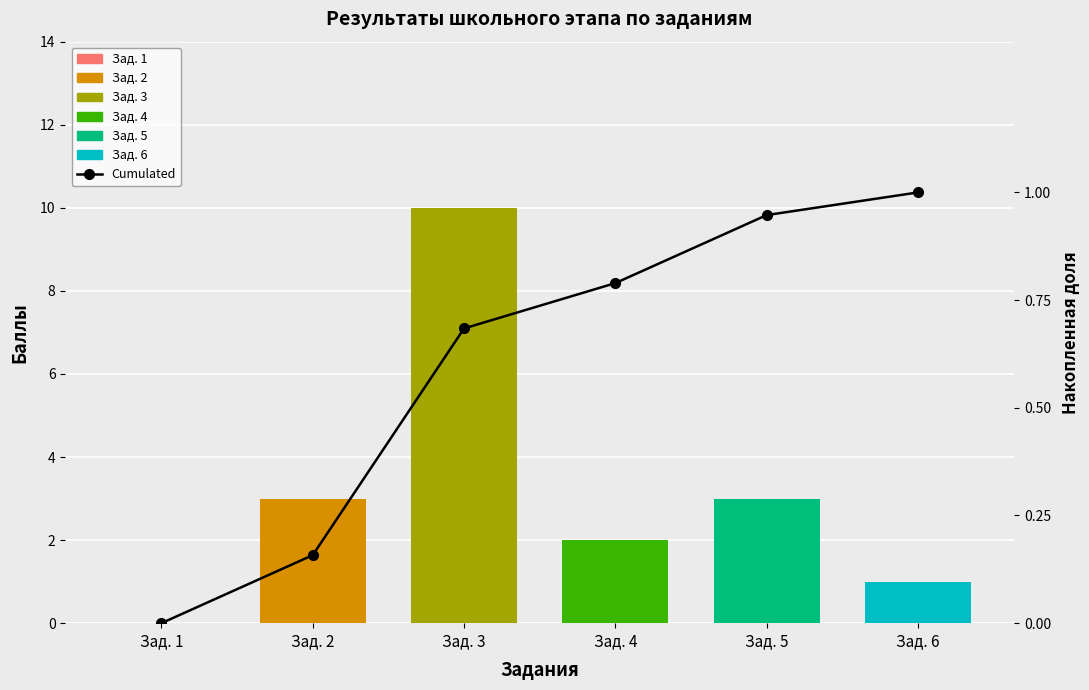

What is the change in value from Зад. 2 to Зад. 5?

+0.8